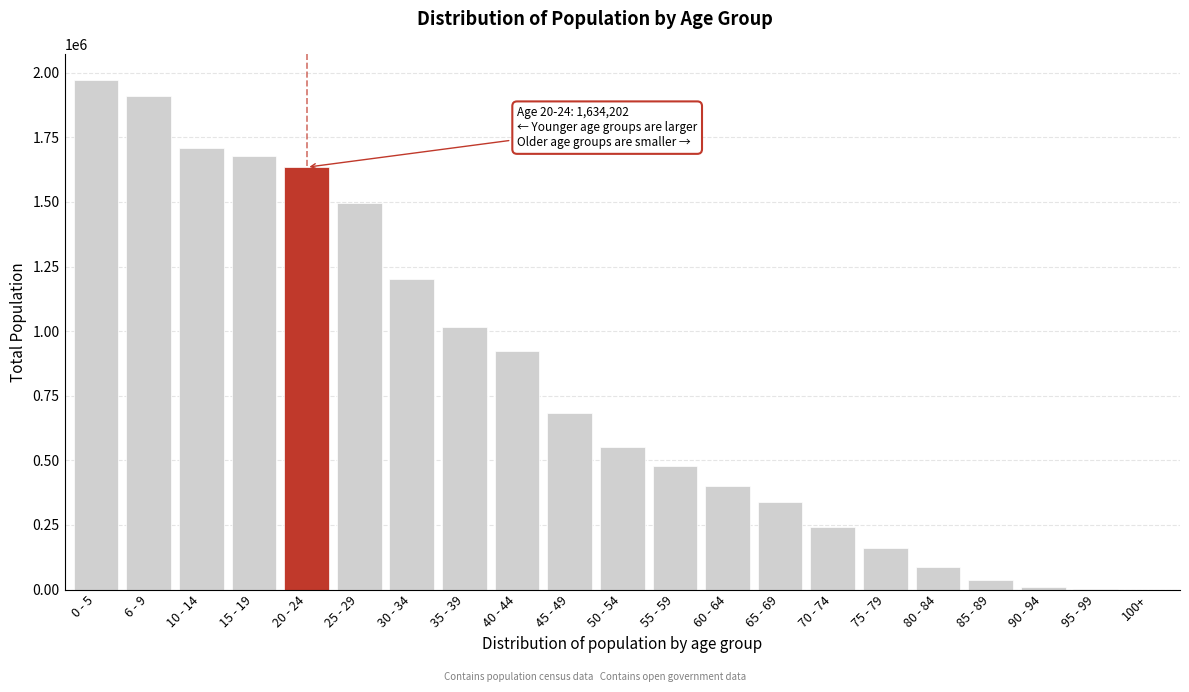

The value at 20 - 24 is 843290. True or false?

False